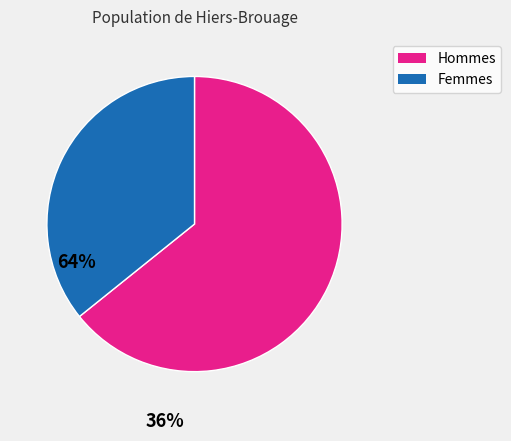

Count the number of slices in the pie.

2